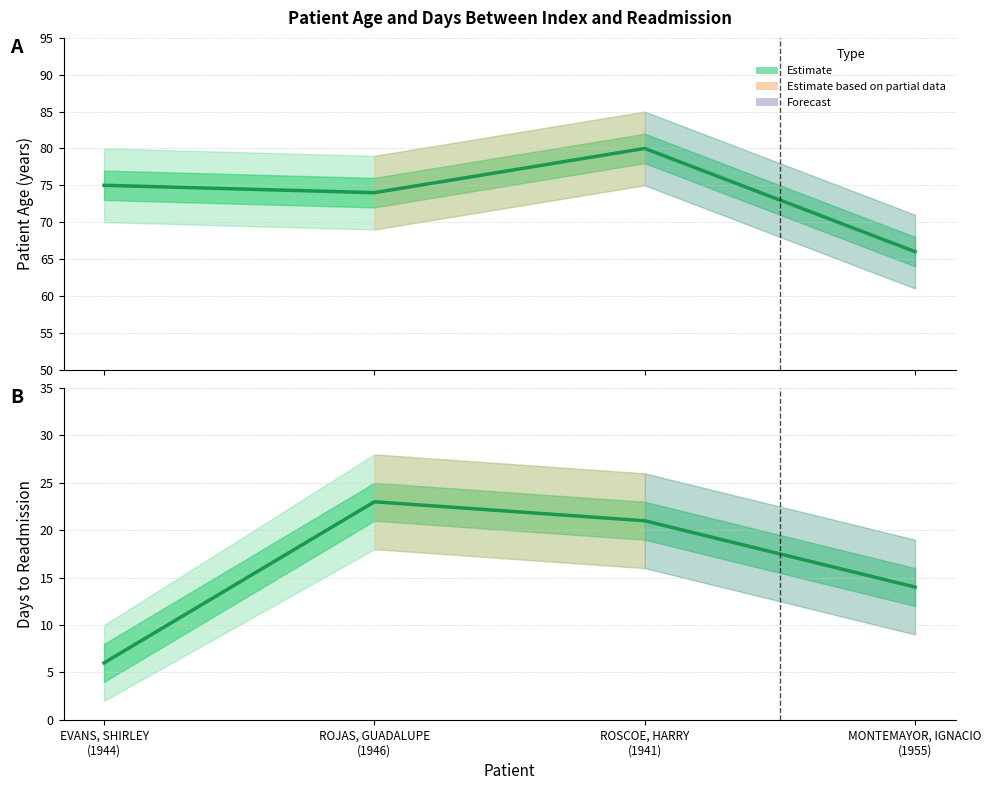

What is the difference between the second highest and second lowest values in the Patient Age series?

1